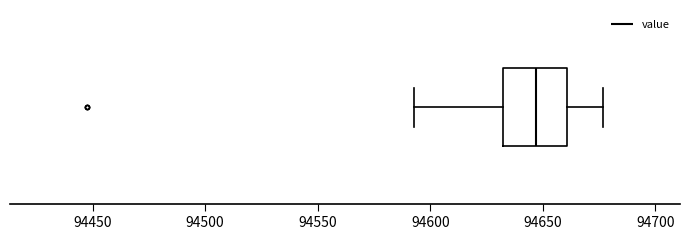

Where is the right edge of the box on the x-axis? The values are not printed on the chart, so give them approximately, as read against the axis.

94660